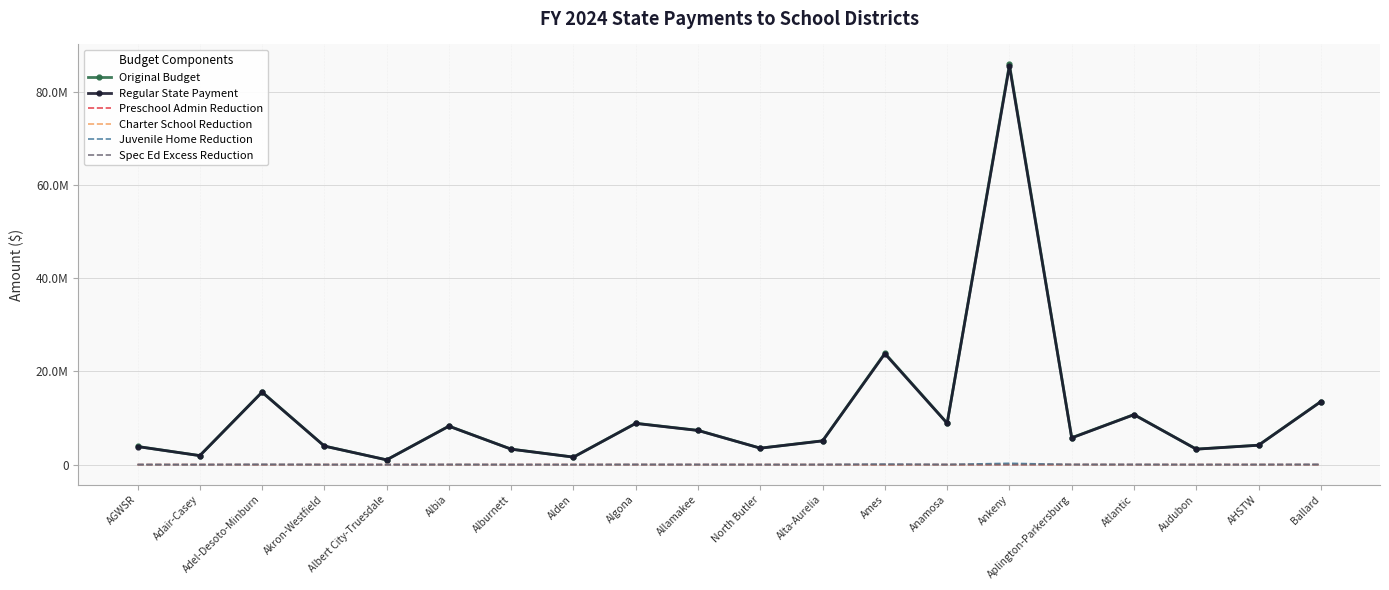

Reading left to right, transcribe all the data shown in this chart.

Original Budget: 3893298	1934210	15581793	3986620	1023830	8269346	3322386	1616661	8879951	7352379	3539260	5112632	23901823	8893643	85869167	5774672	10745737	3327632	4175316	13542723
Regular State Payment: 3877078	1927014	15533245	3973720	1018911	8243743	3309999	1610365	8840212	7326516	3526696	5092348	23794590	8864164	85522908	5727779	10712776	3315504	4156771	13498736
Preschool Admin Reduction: 763	299	564	398	199	846	531	133	1824	1377	481	630	3599	1194	4395	564	1393	630	697	1974
Charter School Reduction: 0	0	0	0	0	0	0	0	5345	0	0	0	3662	0	56526	0	0	0	0	2399
Juvenile Home Reduction: 15457	6897	47984	12502	4720	24757	11856	6163	32570	24486	12083	19654	99972	28285	285338	18312	31568	11498	17848	39614
Spec Ed Excess Reduction: 0	0	0	0	0	0	0	0	0	0	0	0	0	0	0	28017	0	0	0	0